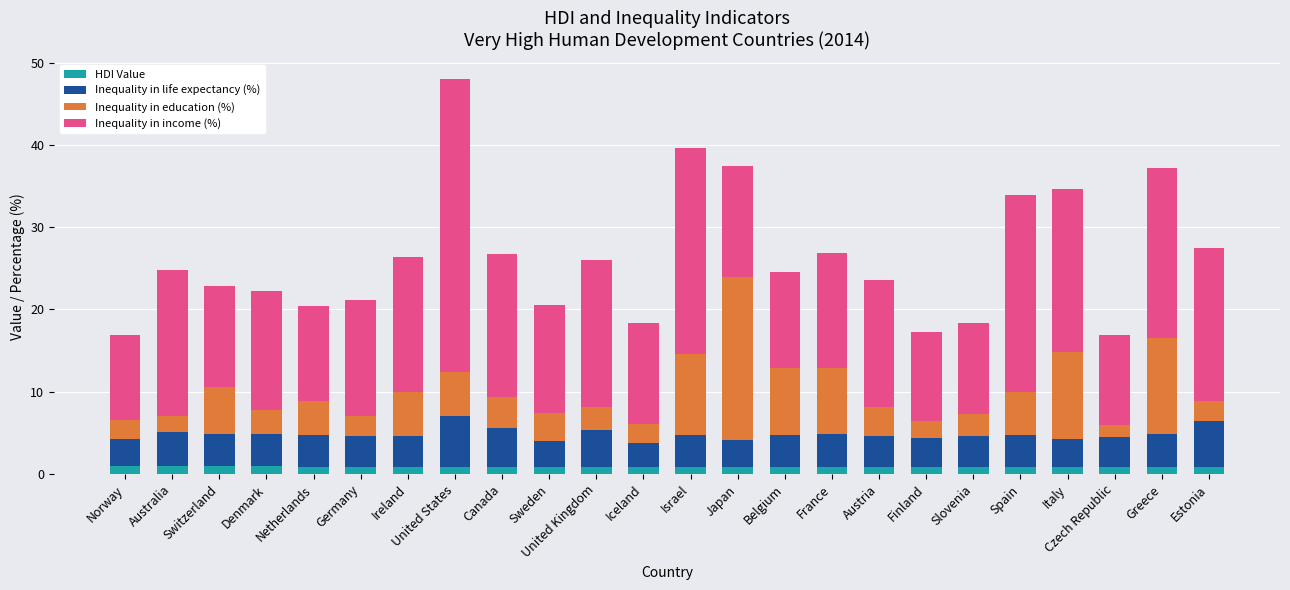

Are the bars grouped side by side (vs. stacked)?

No